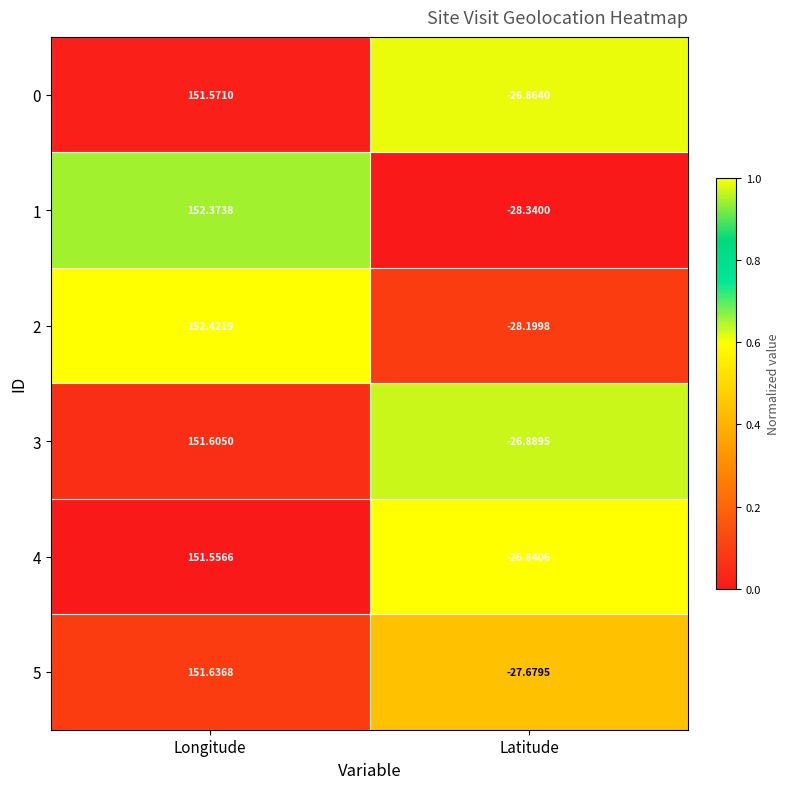

At which label is 4 closest to 62?

Latitude